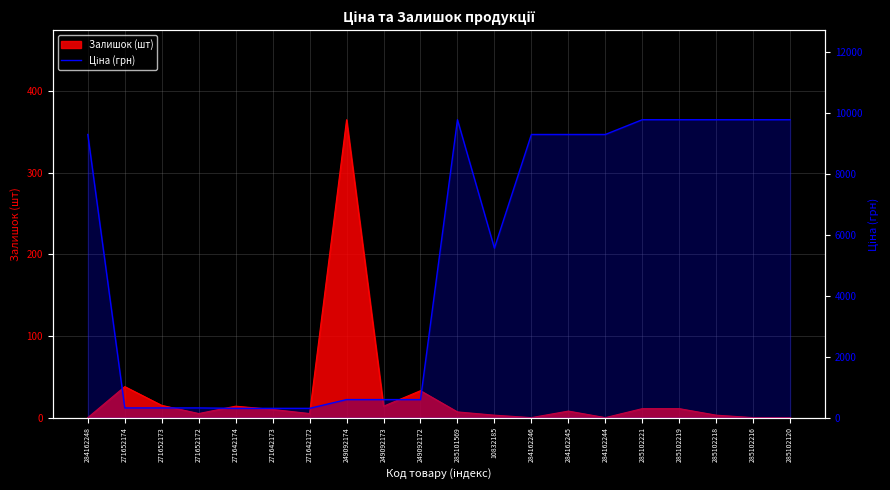

Approximately how many times larger is the value at 285101569 compared to 284162246?

1.1